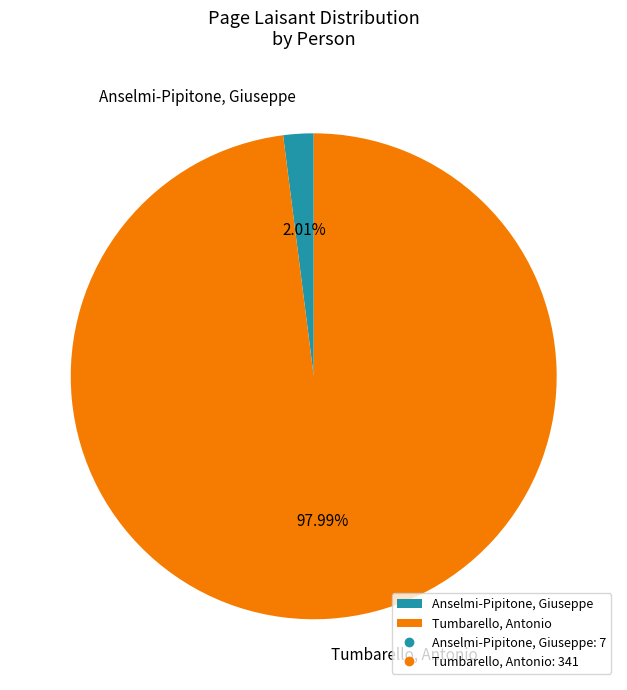

How many slices are in this pie chart?

2